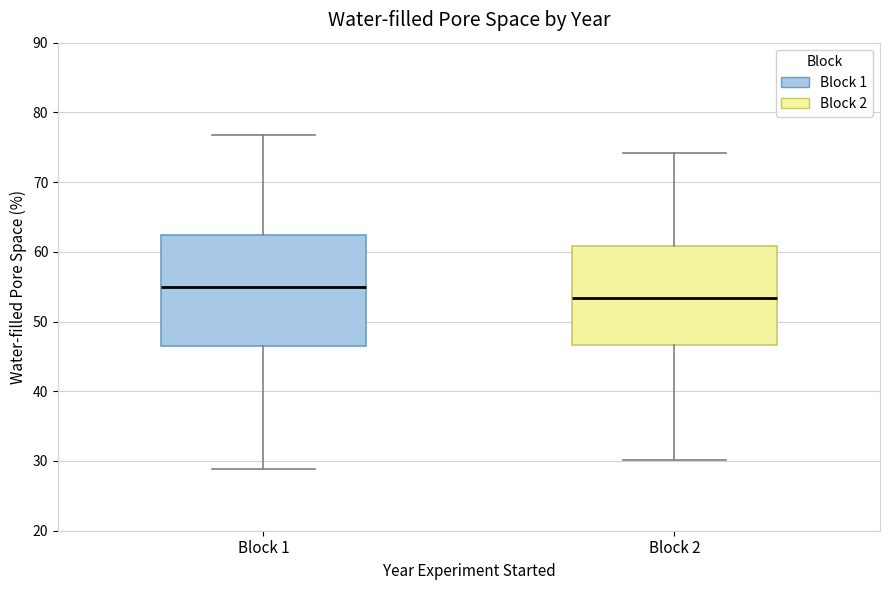

Reading left to right, read every box against the y-axis: the position of its median line, the range the box covers, and the ends of its whiskers. The values are not printed on the chart, so give them approximately, as read against the axis.

Block 1: median 55, box 46 to 62, whiskers 29 to 77
Block 2: median 53, box 47 to 61, whiskers 30 to 74